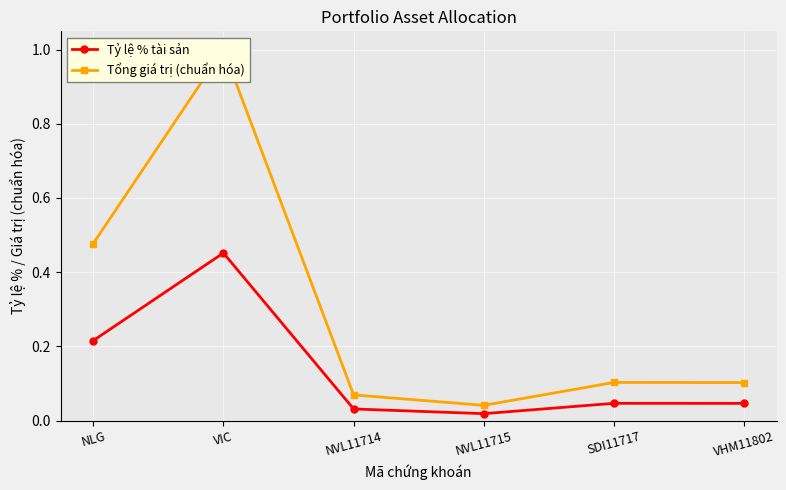

Reading right to left, list all the values displayed in this chart.

Tỷ lệ % tài sản: 0.0	0.0	0.0	0.0	0.5	0.2
Tổng giá trị (chuẩn hóa): 0.1	0.1	0.0	0.1	1.0	0.5